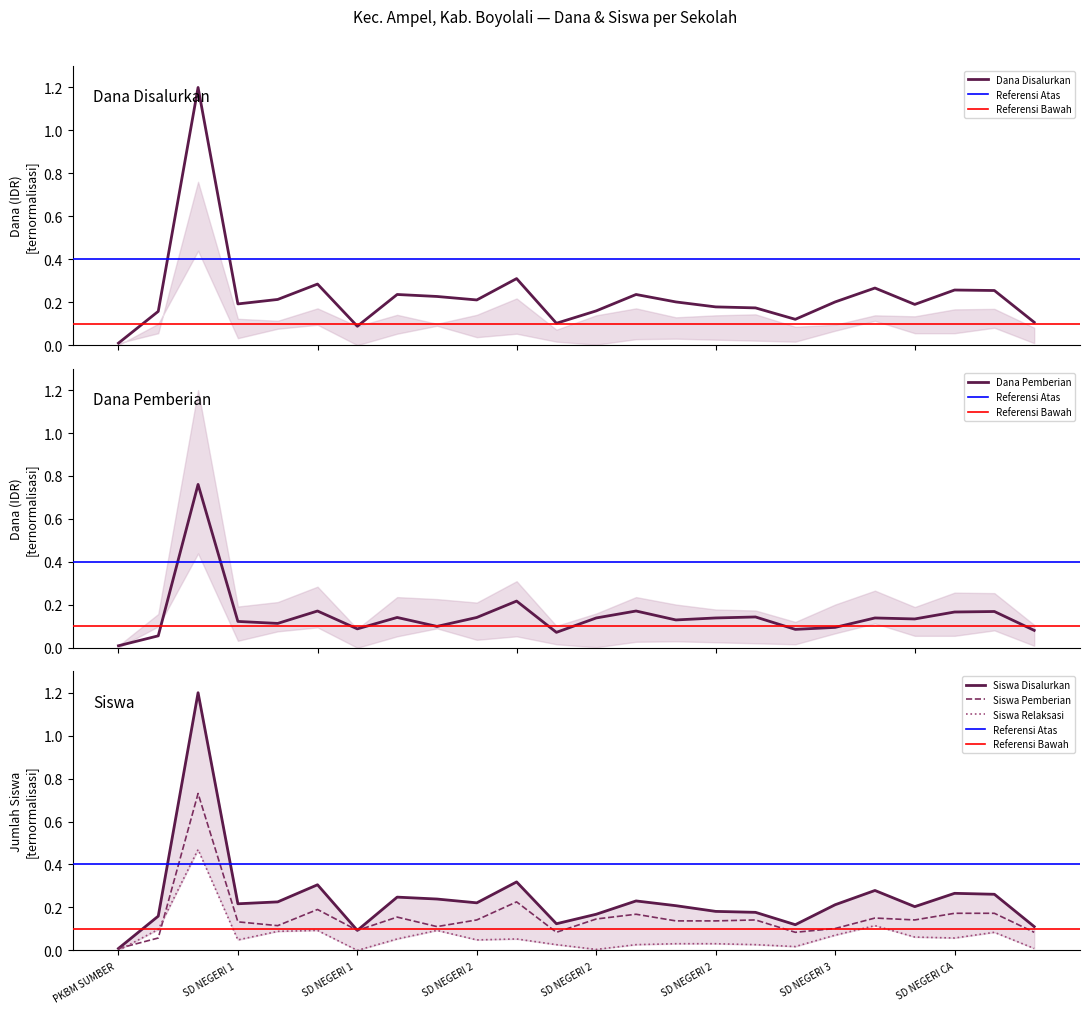

Is the value of Dana Disalurkan at PKBM SUMBER greater than the value of Dana Pemberian at SD NEGERI 1?

No